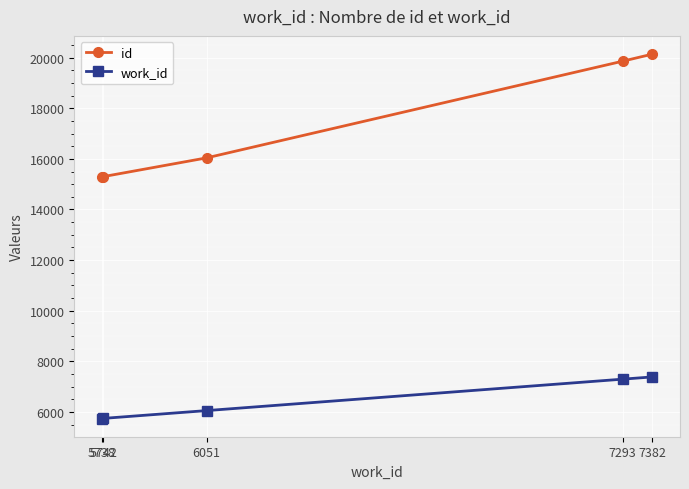

List the series in order of their peak value, lowest first.

work_id, id